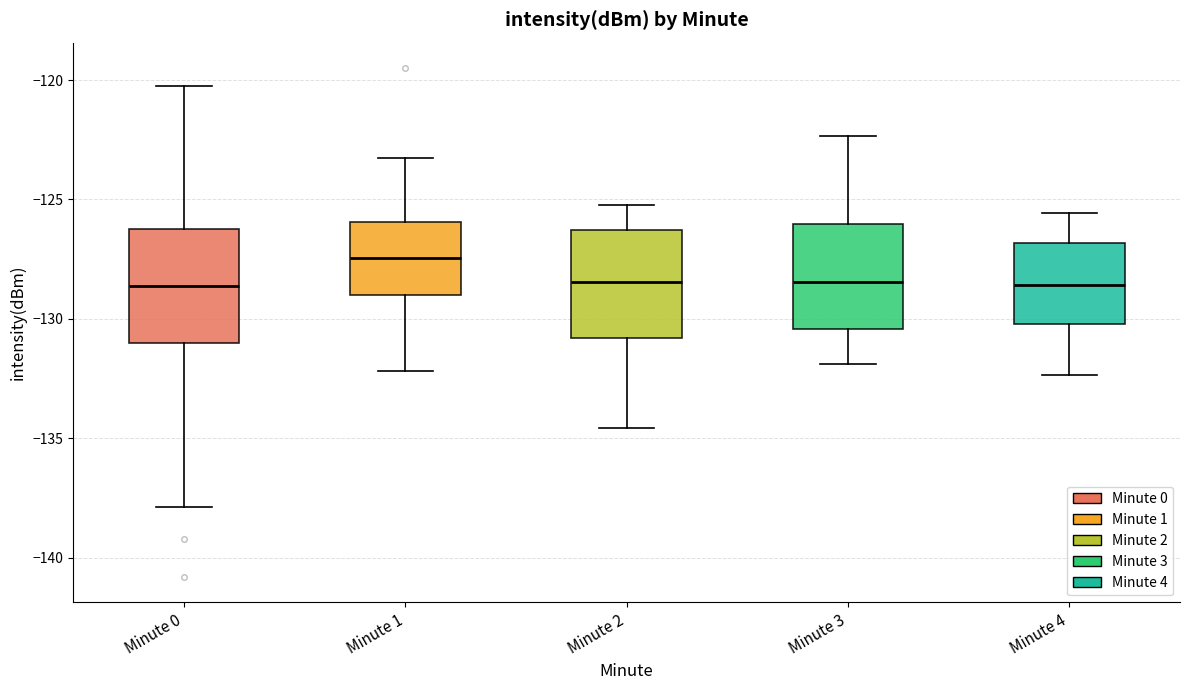

Reading left to right, read every box against the y-axis: the position of its median line, the range the box covers, and the ends of its whiskers. The values are not printed on the chart, so give them approximately, as read against the axis.

Minute 0: median -128.5, box -131.0 to -126.0, whiskers -138.0 to -120.5
Minute 1: median -127.5, box -129.0 to -126.0, whiskers -132.0 to -123.5
Minute 2: median -128.5, box -131.0 to -126.5, whiskers -134.5 to -125.0
Minute 3: median -128.5, box -130.5 to -126.0, whiskers -132.0 to -122.5
Minute 4: median -128.5, box -130.0 to -127.0, whiskers -132.5 to -125.5